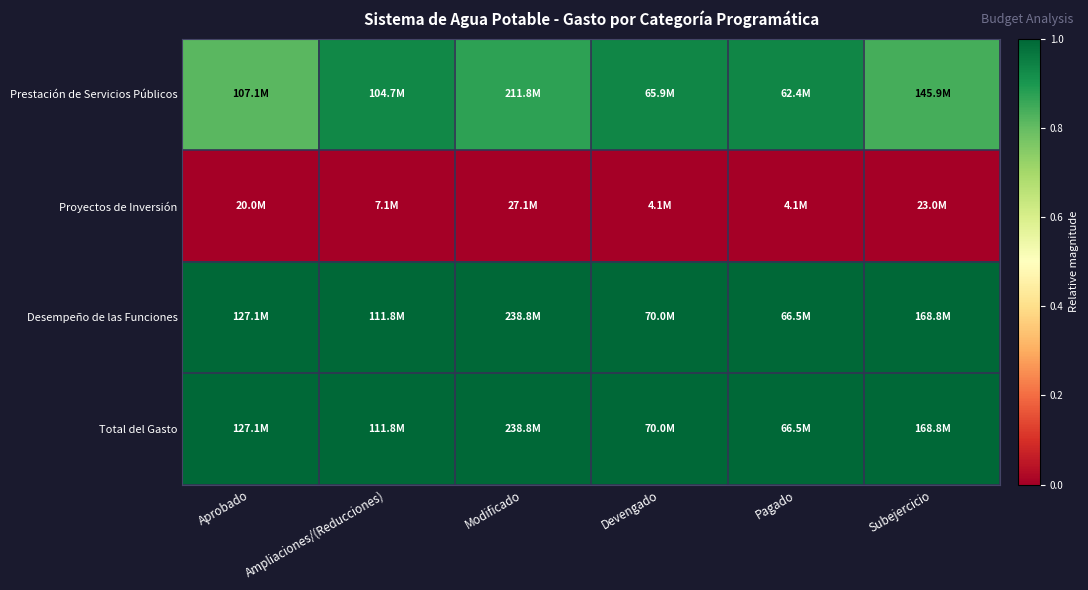

At Aprobado, list the series in order from largest to smallest.

Desempeño de las Funciones, Total del Gasto, Prestación de Servicios Públicos, Proyectos de Inversión